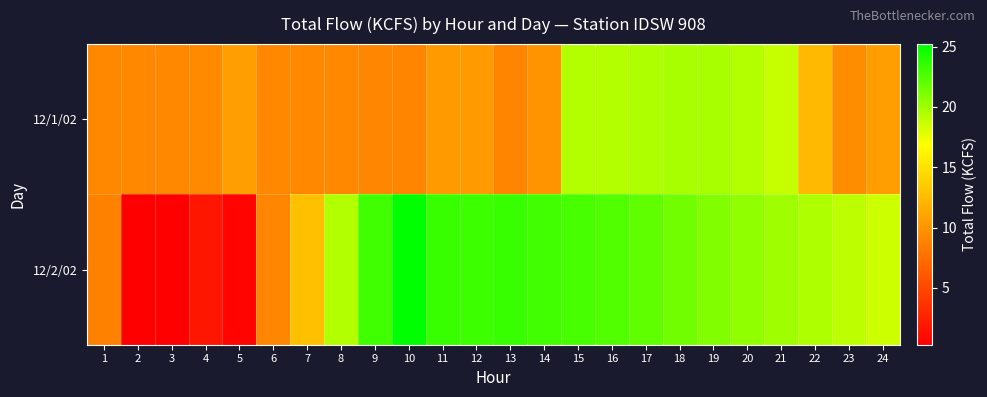

Reading left to right, transcribe all the data shown in this chart.

12/1/02: 1=9.2	2=9.2	3=9.2	4=9.3	5=10.7	6=9.2	7=9.2	8=9.2	9=9.1	10=8.9	11=10.4	12=10.4	13=8.9	14=9.9	15=19.3	16=19.3	17=19.5	18=19.7	19=19.7	20=19.3	21=18.7	22=12.4	23=9.5	24=10.7
12/2/02: 1=8.7	2=0.3	3=0.3	4=1.8	5=0.6	6=9.1	7=12.8	8=19.4	9=23.1	10=25.2	11=23.3	12=23.2	13=23.3	14=23.0	15=22.8	16=22.5	17=22.0	18=21.5	19=21.0	20=20.5	21=20.0	22=19.5	23=19.0	24=18.5